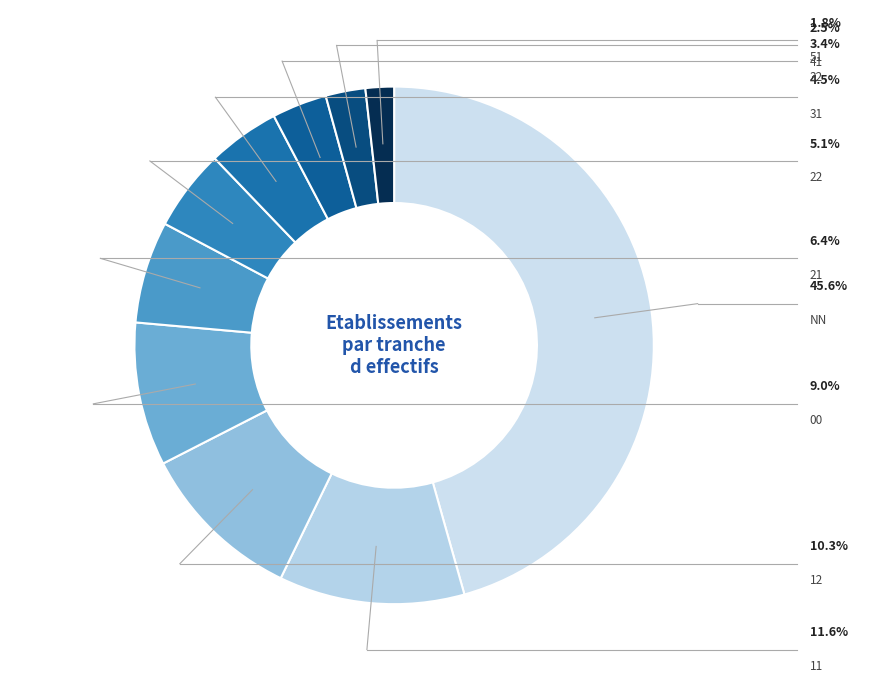

Count the number of slices in the pie.

10